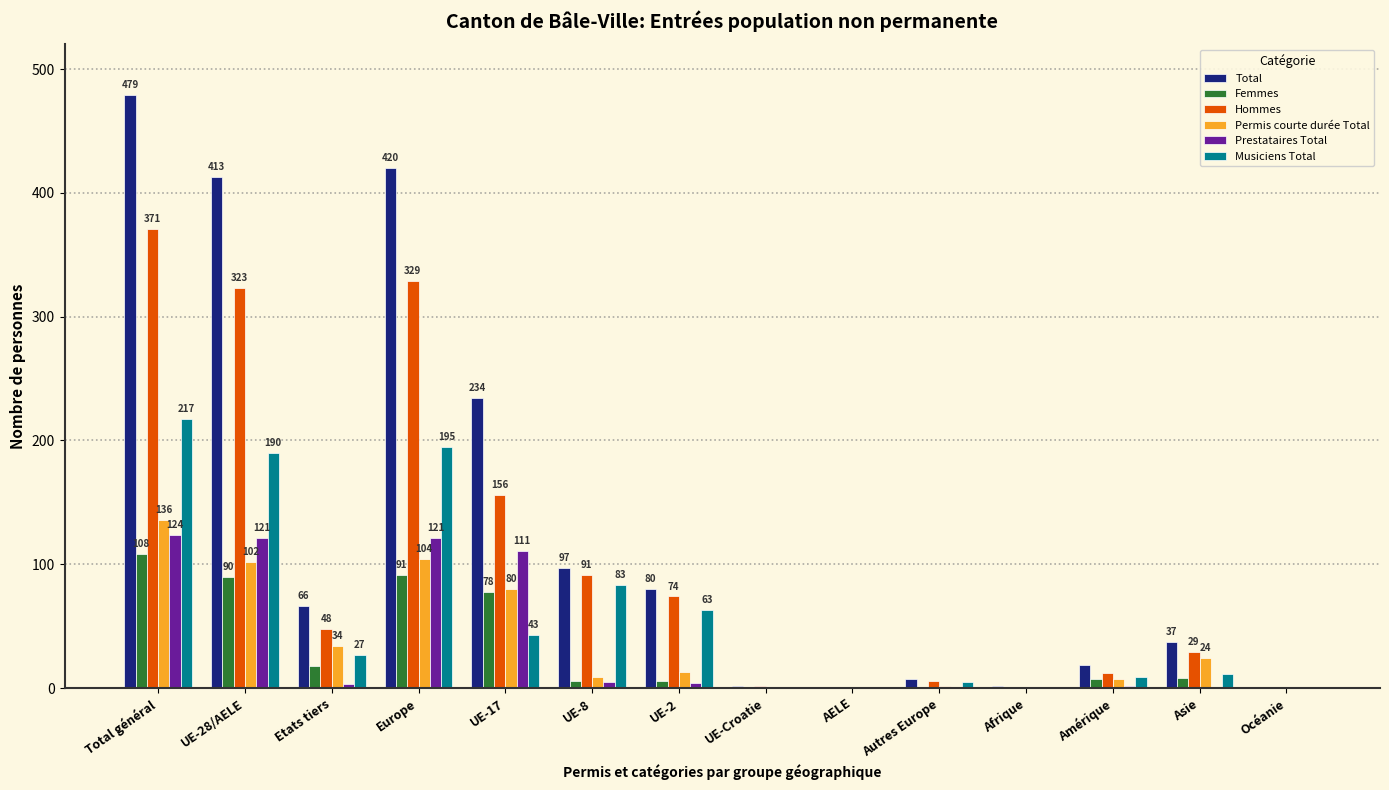

How many data points does each series have?

14